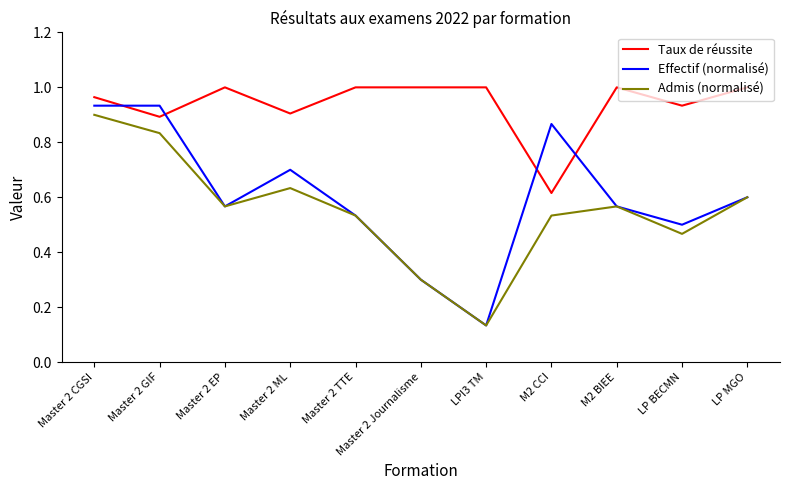

Where do Effectif (normalisé) and Taux de réussite first cross each other?

Master 2 CGSI and Master 2 GIF